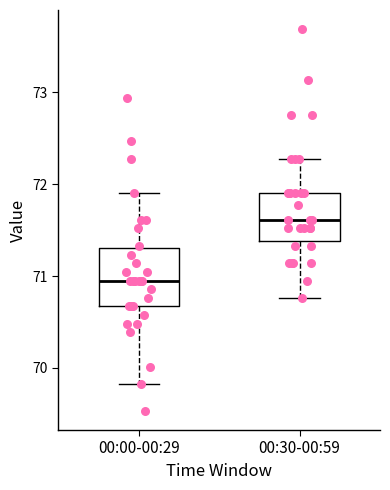

Reading left to right, transcribe this box plot: for each box, give where its median line is, the range the box spans, and where its two whiskers end, as read against the y-axis. The values are not printed on the chart, so give them approximately, as read against the axis.

00:00-00:29: median 71.0, box 70.7 to 71.3, whiskers 69.8 to 71.9
00:30-00:59: median 71.6, box 71.4 to 71.9, whiskers 70.8 to 72.3